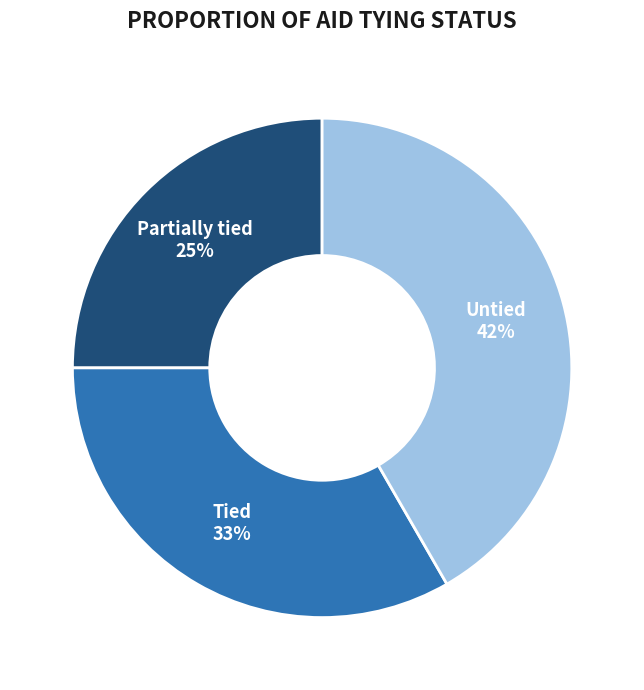

Count the number of slices in the pie.

3